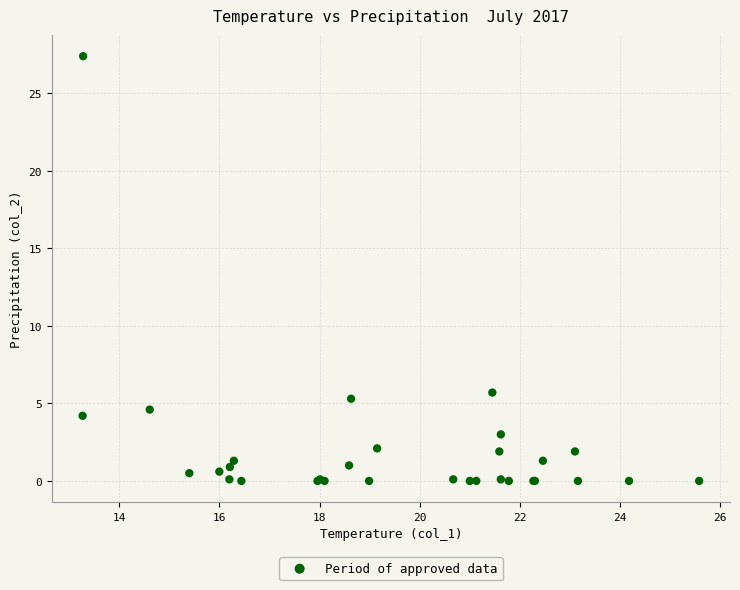

What Y value in the scatter plot is closest to 13?

5.7